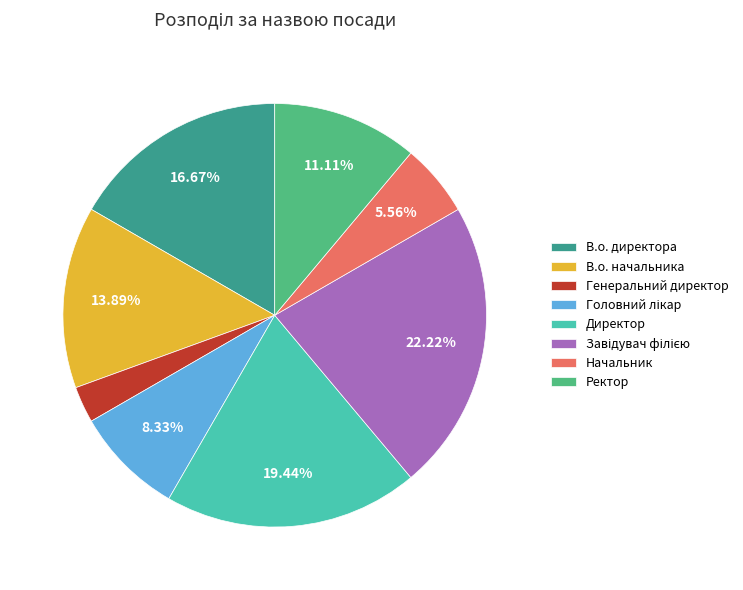

True or false: В.о. директора accounts for 17% of the total.

True